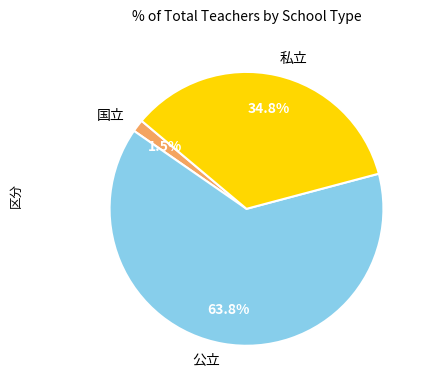

Rank the categories by value from lowest to highest.

国立, 私立, 公立